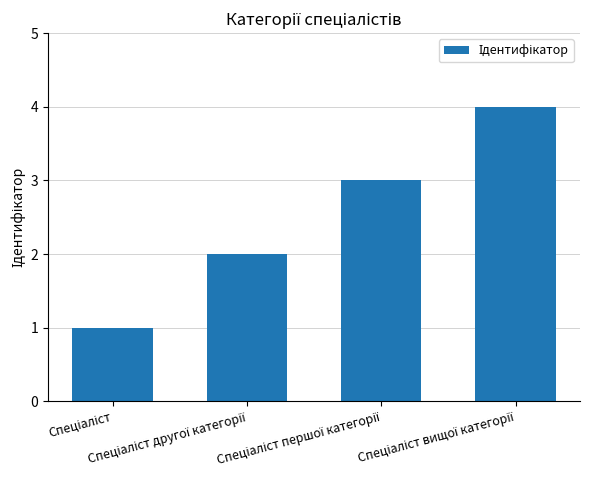

What is the difference between the maximum and second lowest values?

2